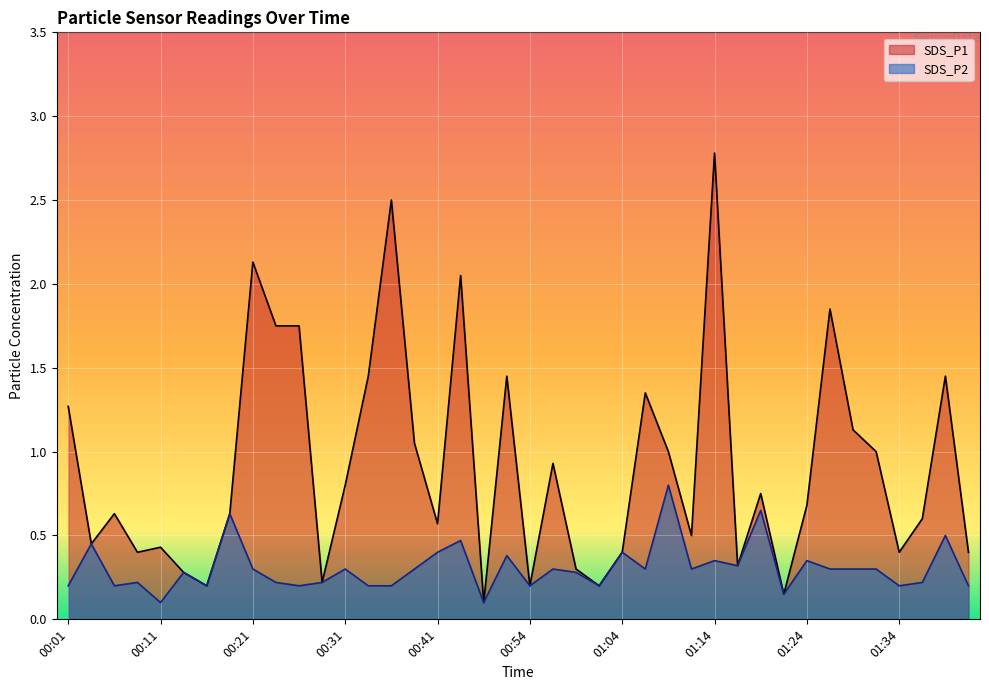

Which series has the largest total across all categories?

SDS_P1